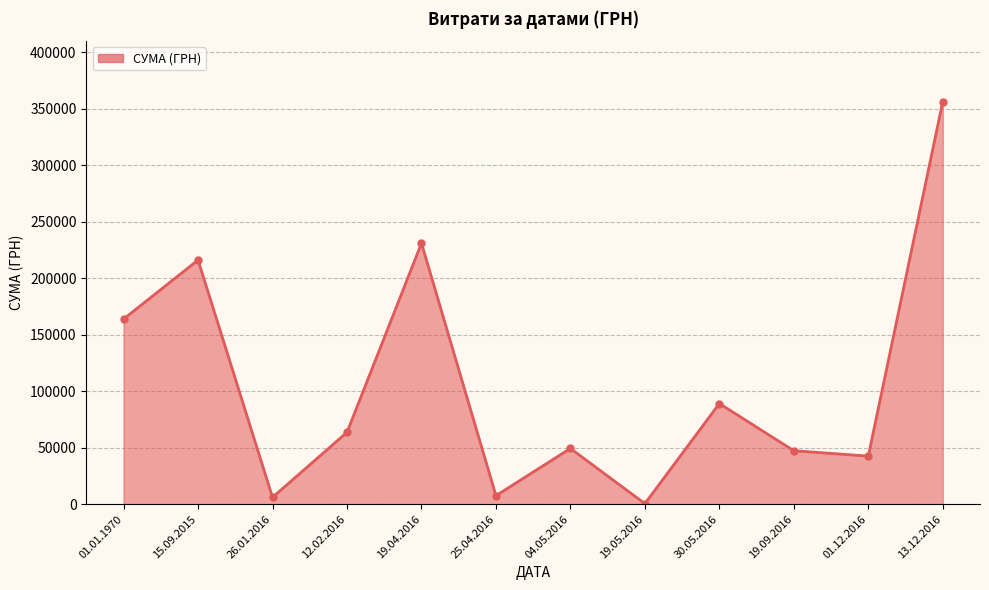

What is the ratio of the value at 25.04.2016 to the value at 19.09.2016?

0.2